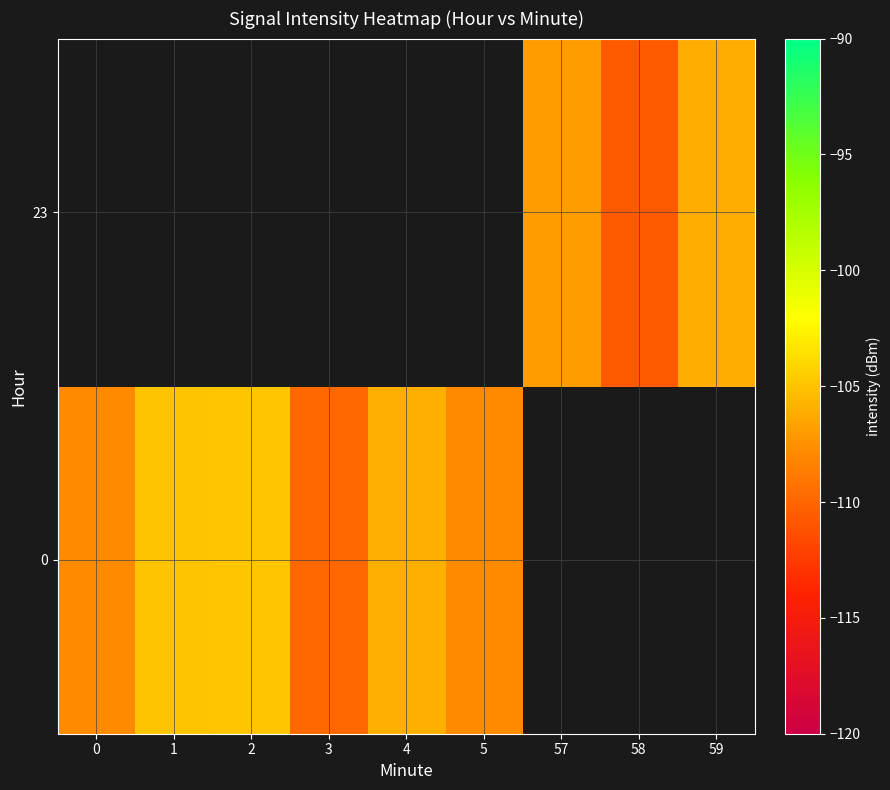

What is the difference between the maximum and minimum values in the 0 series?

5.1